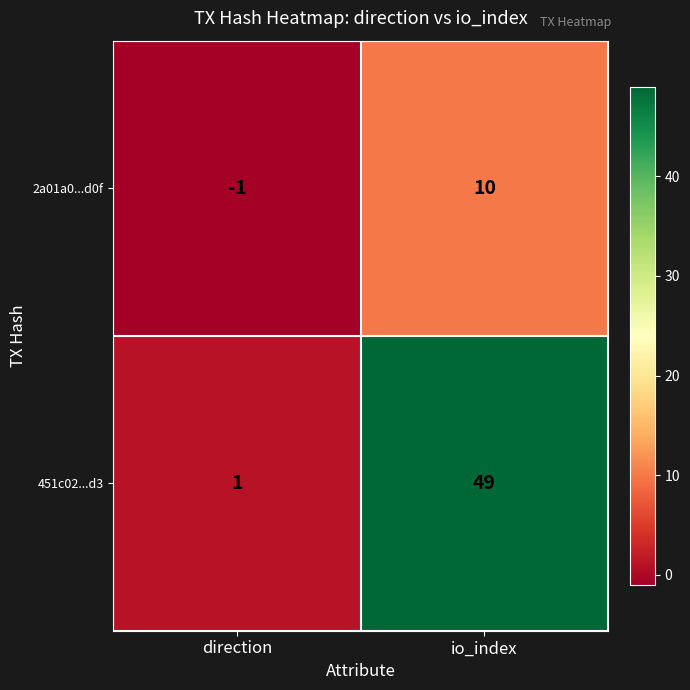

Which series changed the most between direction and io_index?

451c02...d3